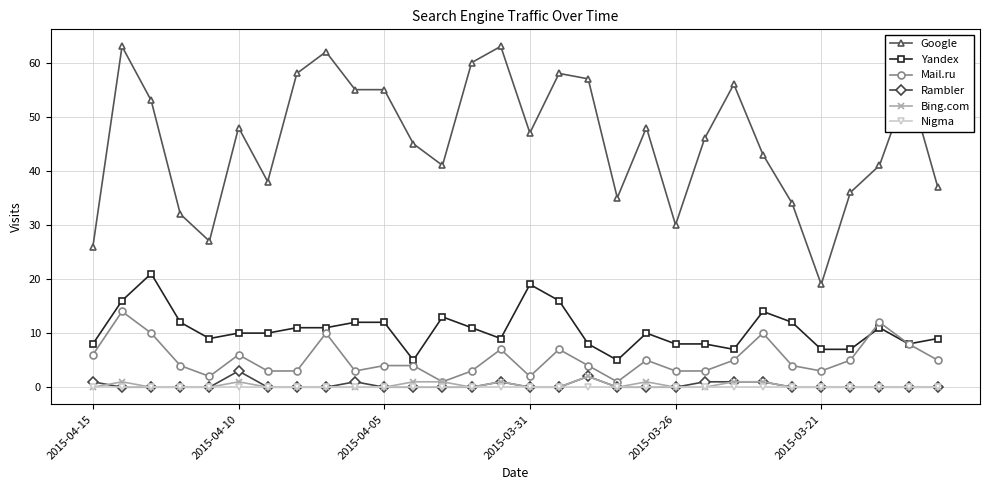

True or false: Rambler has more than 1 points higher than both neighbors.

True